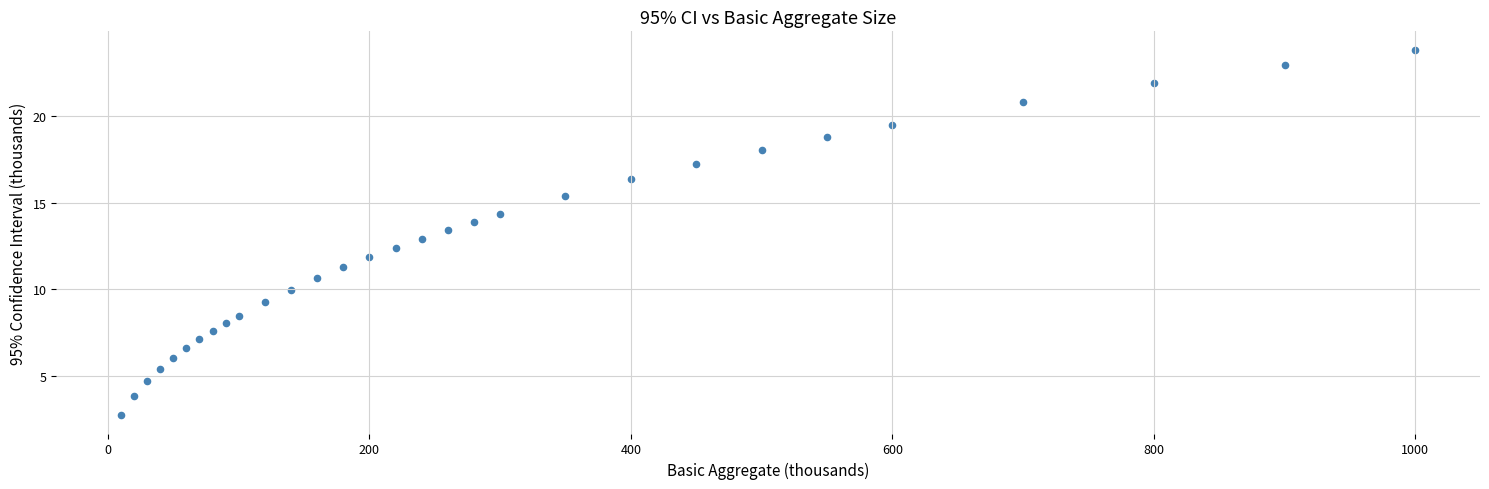

What is the range of X values (max minus min)?

990.0